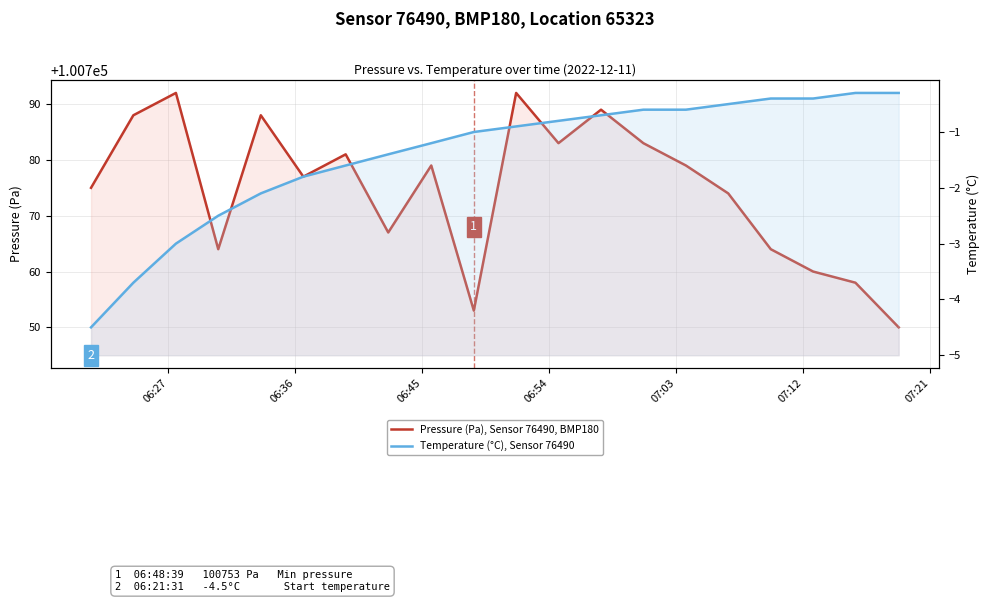

What is the minimum value shown in the chart?

-4.5